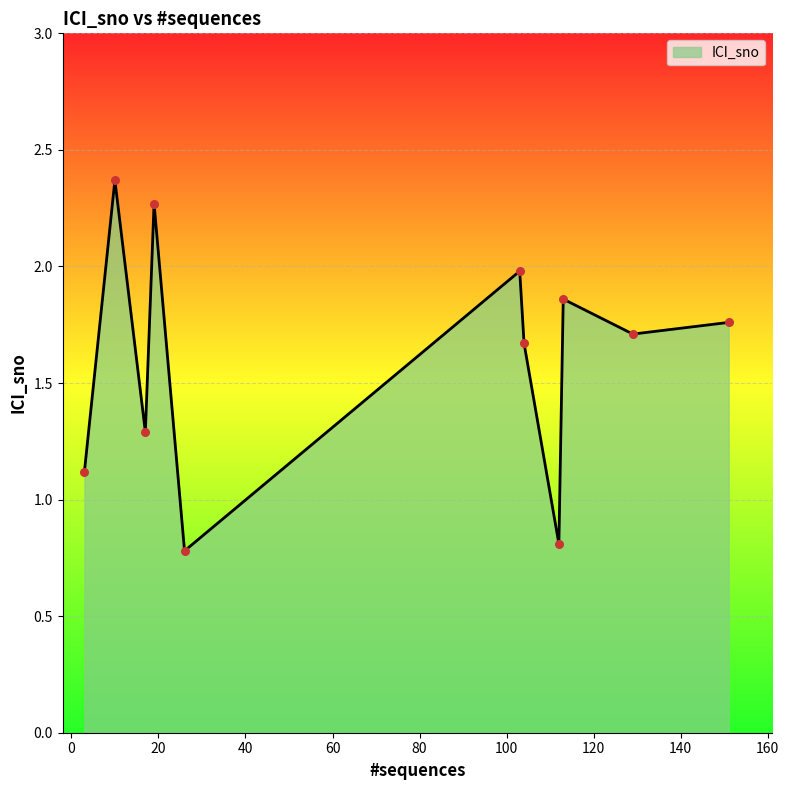

What is the minimum value shown in the chart?

0.8